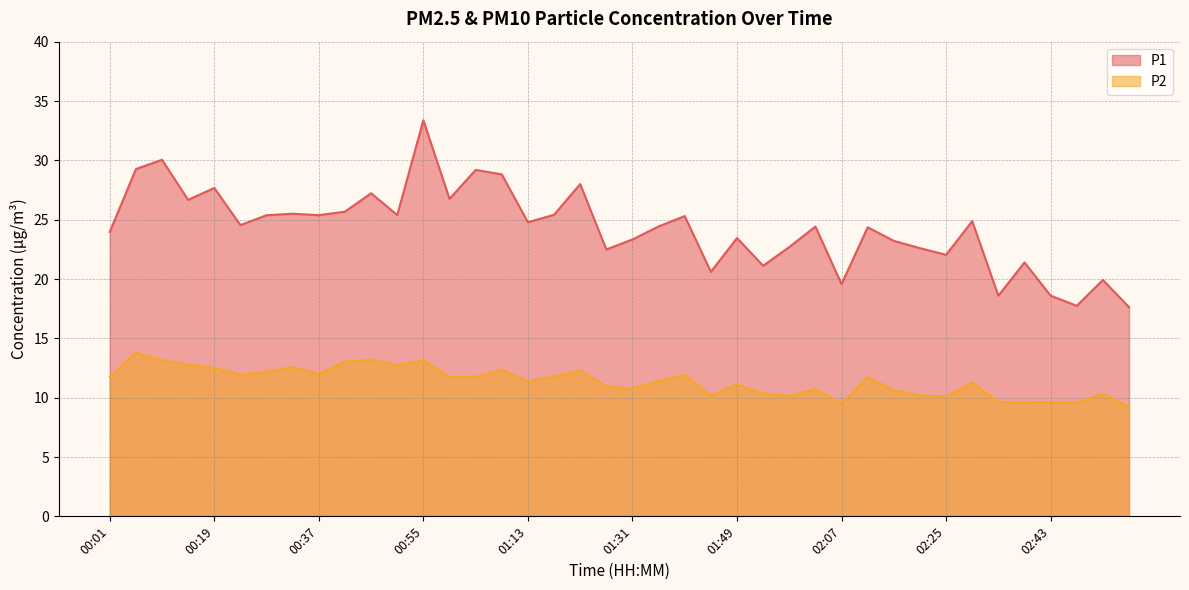

Is the value of P2 at 00:59 greater than the value of P1 at 00:37?

No